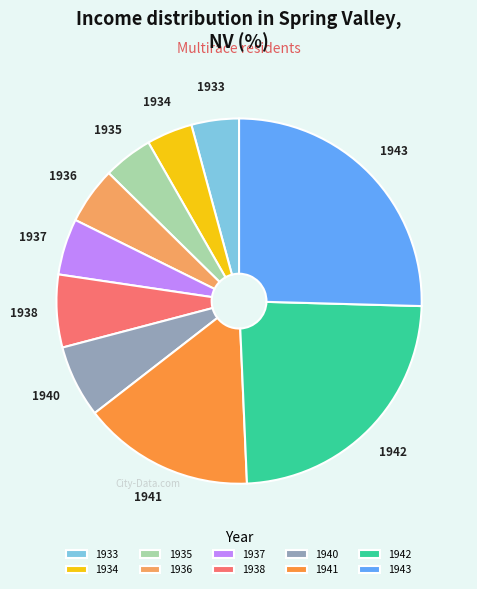

Combined, do 1937 and 1934 account for over 50%?

No